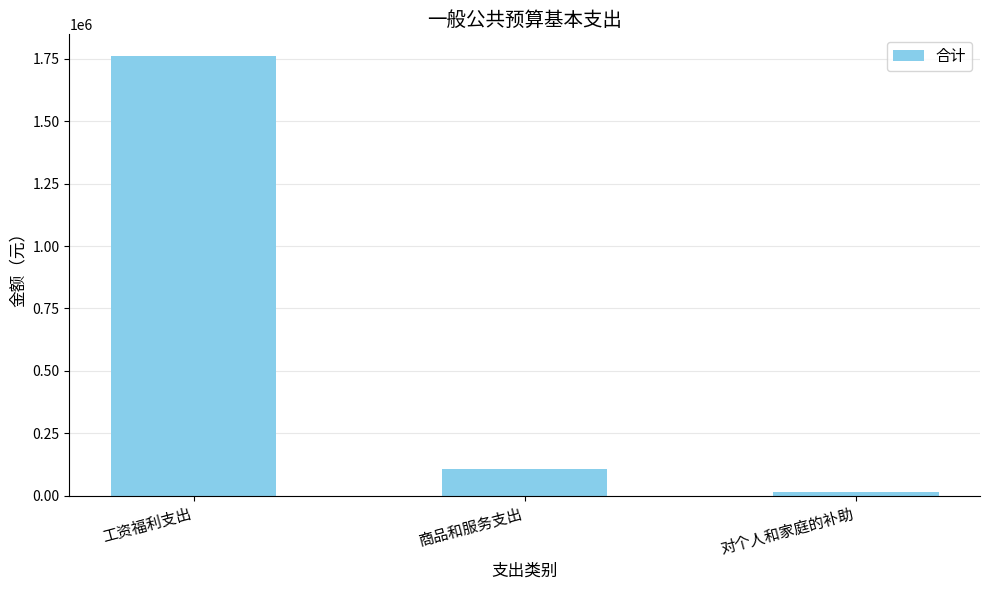

How many series are shown in this chart?

1